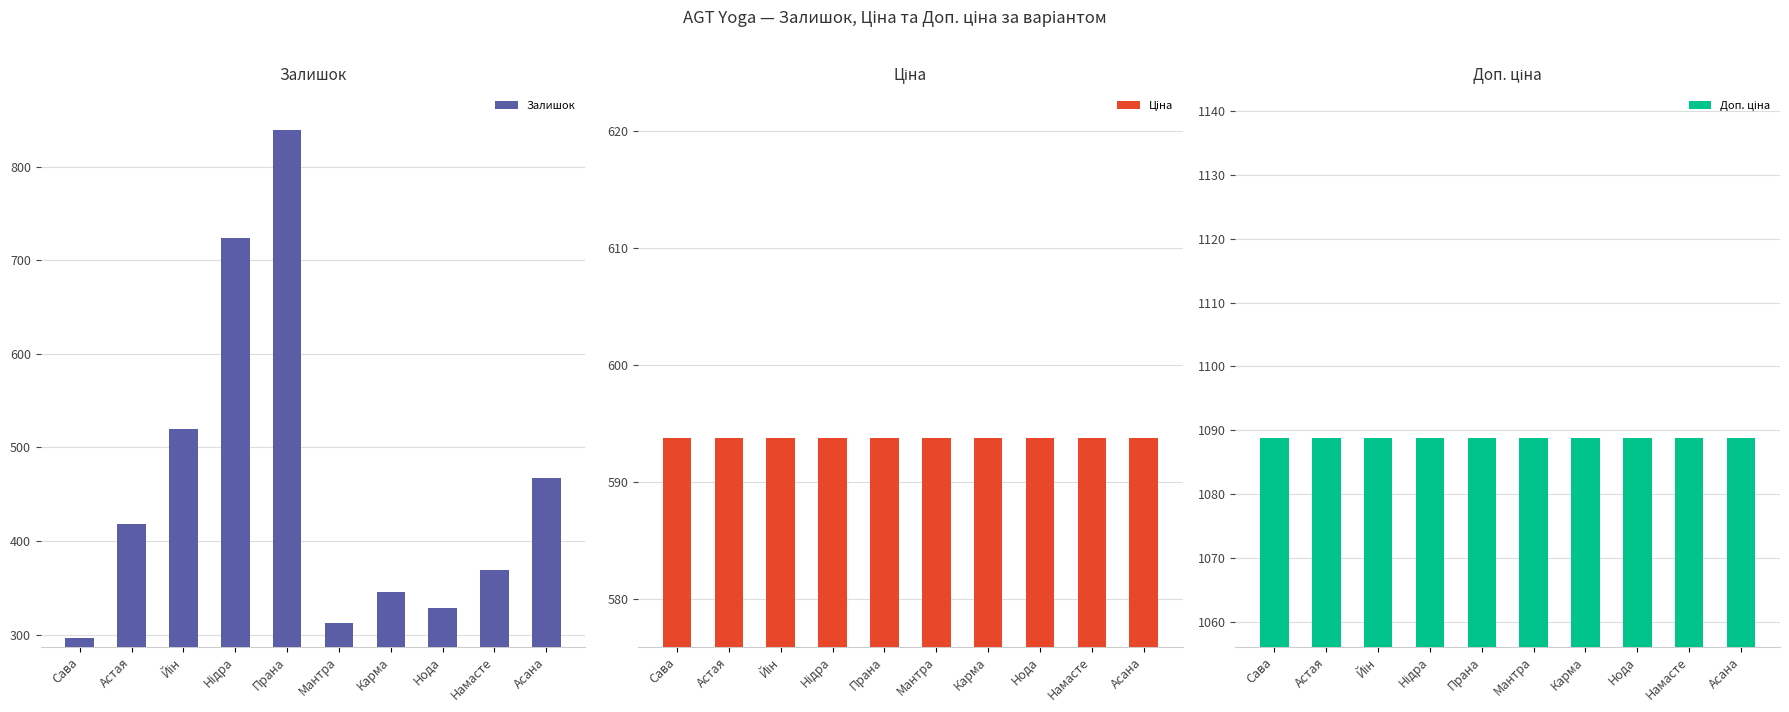

Reading right to left, list all the values displayed in this chart.

Залишок: 467.0	369.0	328.0	345.0	312.0	839.0	724.0	520.0	418.0	296.0
Ціна: 593.8	593.8	593.8	593.8	593.8	593.8	593.8	593.8	593.8	593.8
Доп. ціна: 1088.8	1088.8	1088.8	1088.8	1088.8	1088.8	1088.8	1088.8	1088.8	1088.8